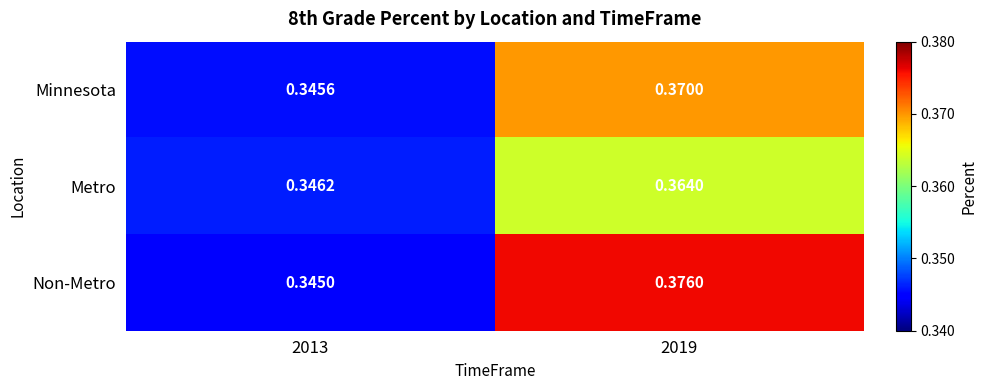

At 2013, list the series in order from largest to smallest.

Metro, Minnesota, Non-Metro